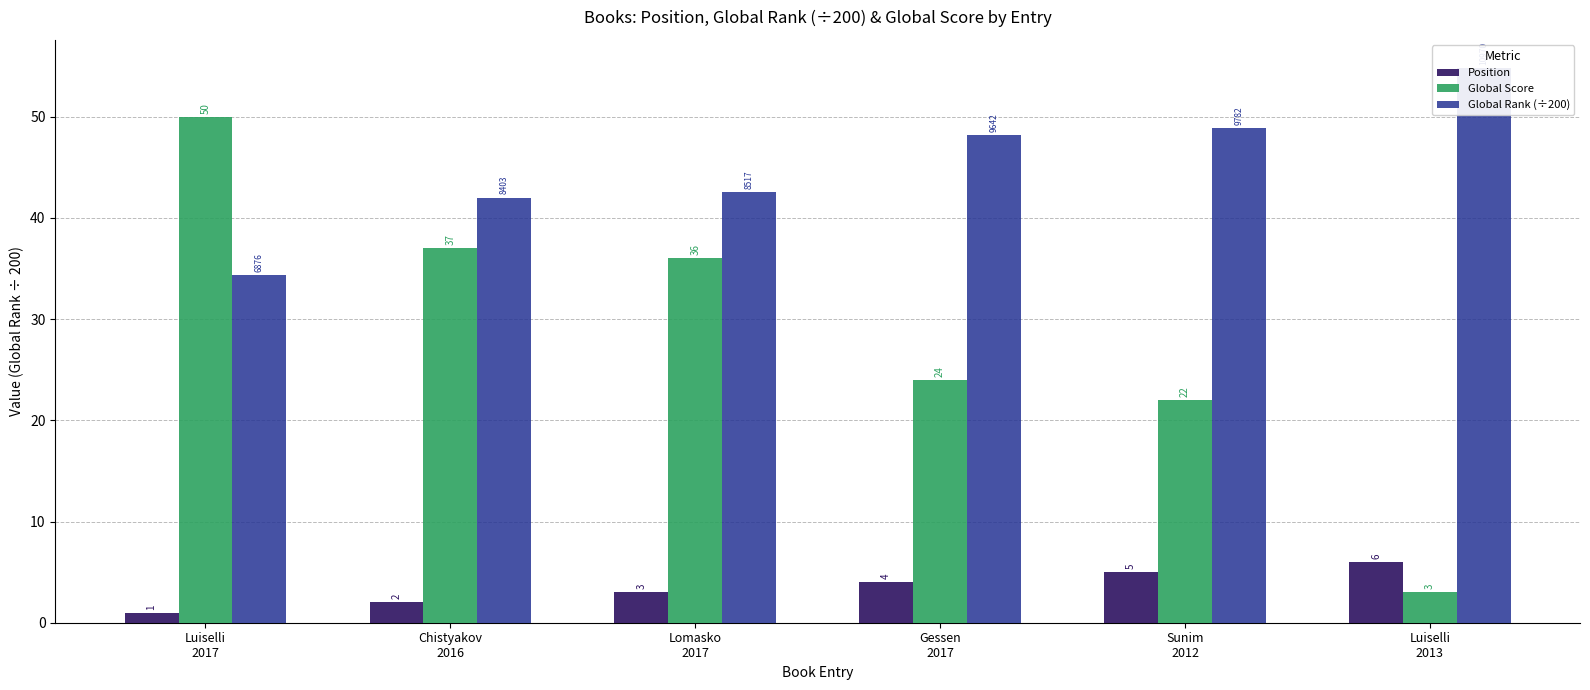

How many data points in Global Rank (÷200) are less than 48?

3